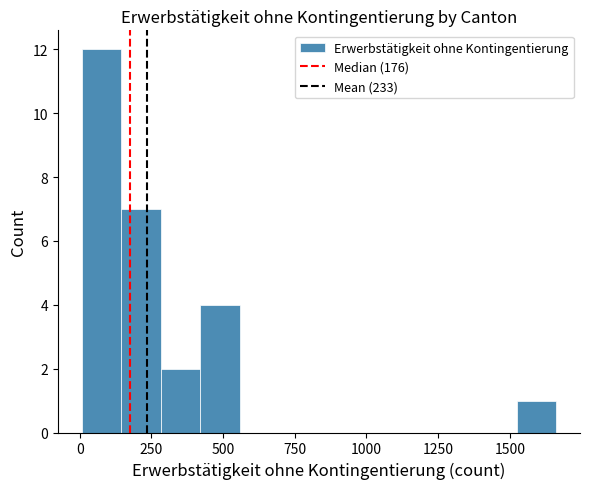

Around what value on the x-axis is the tallest bar? Give the approximate position of its centre, as read against the axis.

100